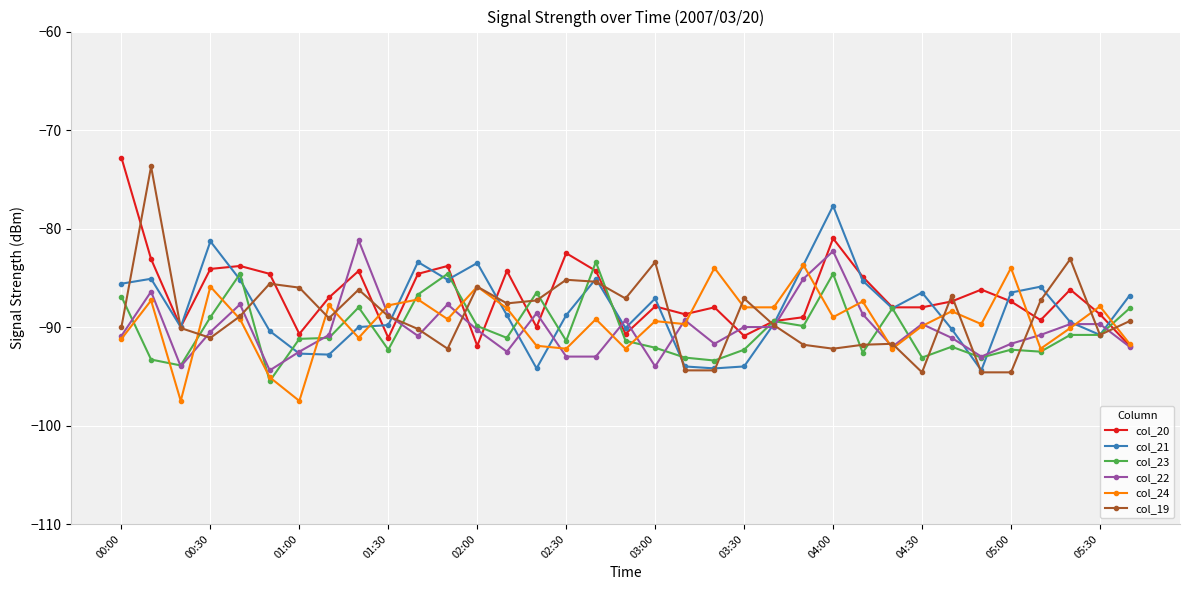

What is the minimum value for col_20?

-91.9